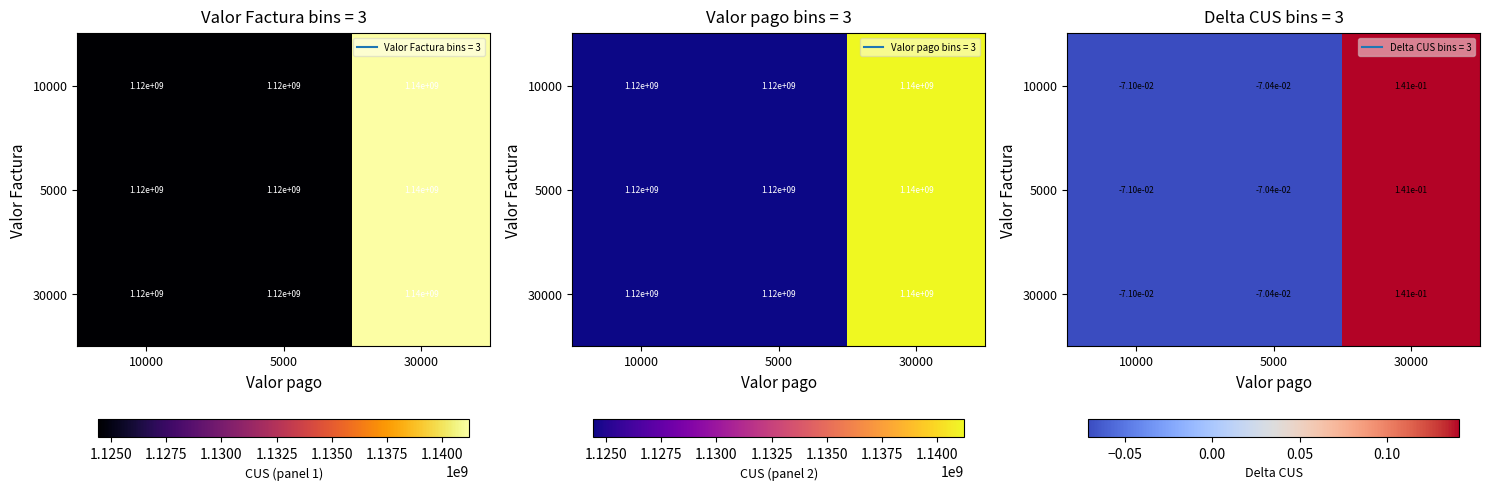

The value of 5000 at 10000 is -0.1. True or false?

True